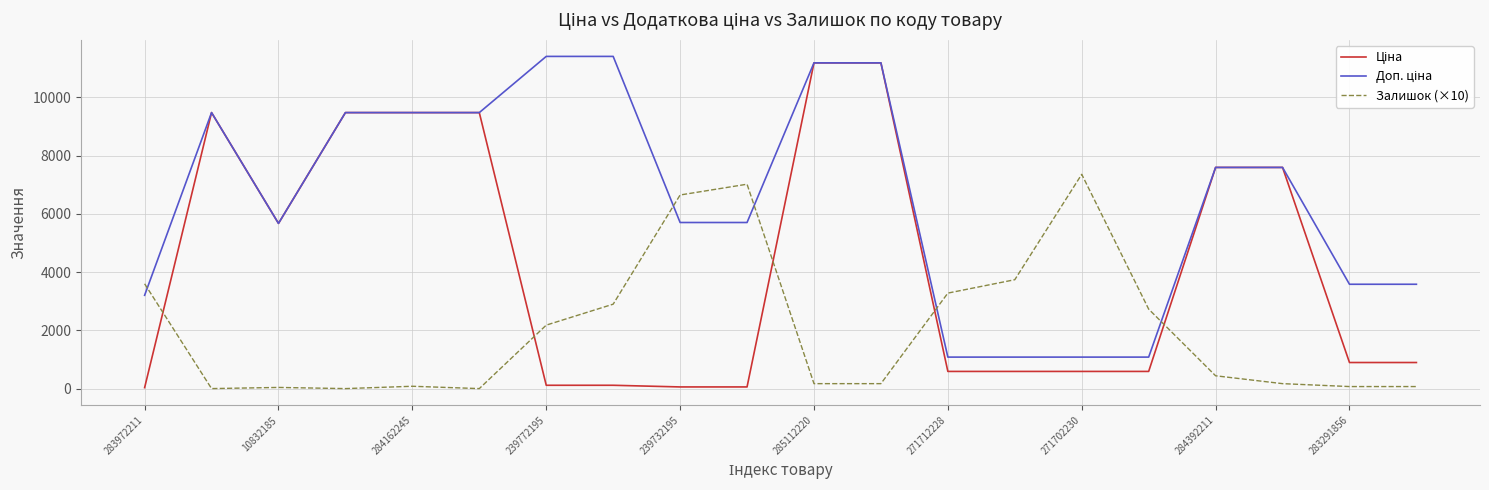

What is the highest value of the Залишок (×10) series?

7360.0